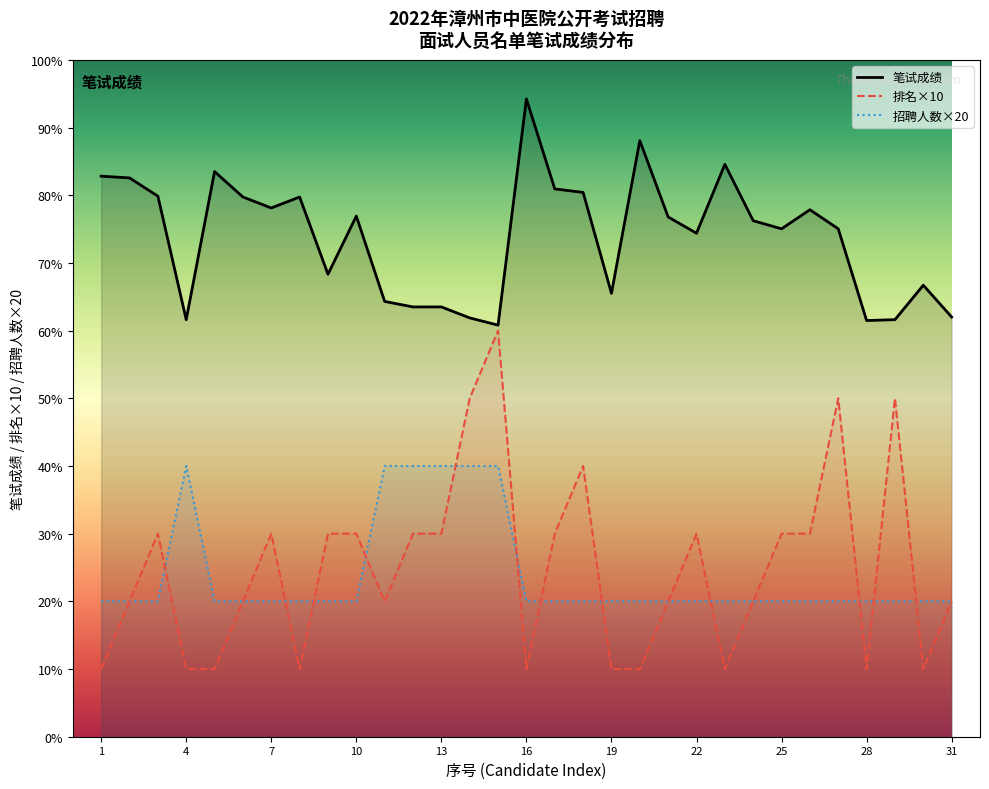

Which series has the largest total across all categories?

笔试成绩